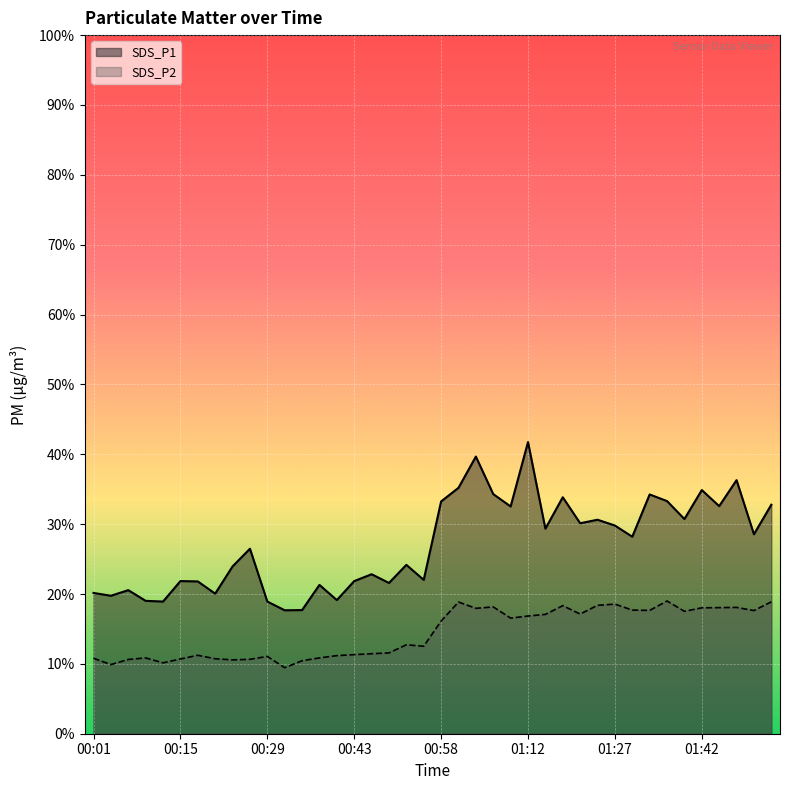

At how many categories does at least one series exceed 17?

40